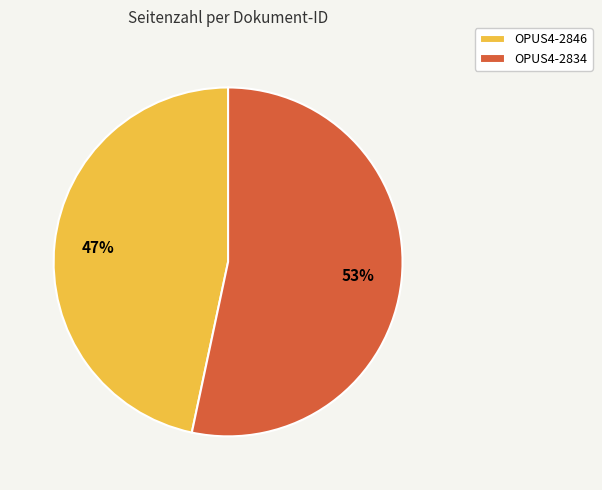

To the nearest percent, what is the combined percentage of OPUS4-2834 and OPUS4-2846?

100%